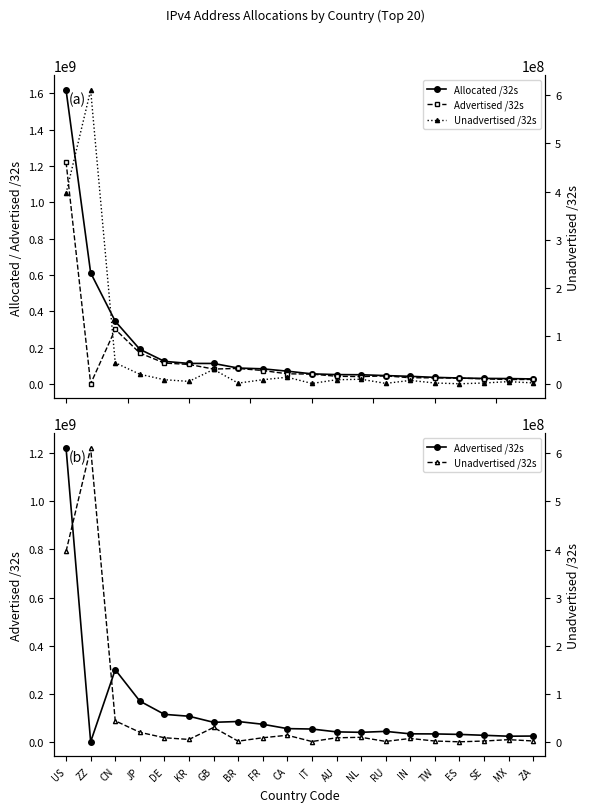

What is the label of the 18th point from the right?

CN